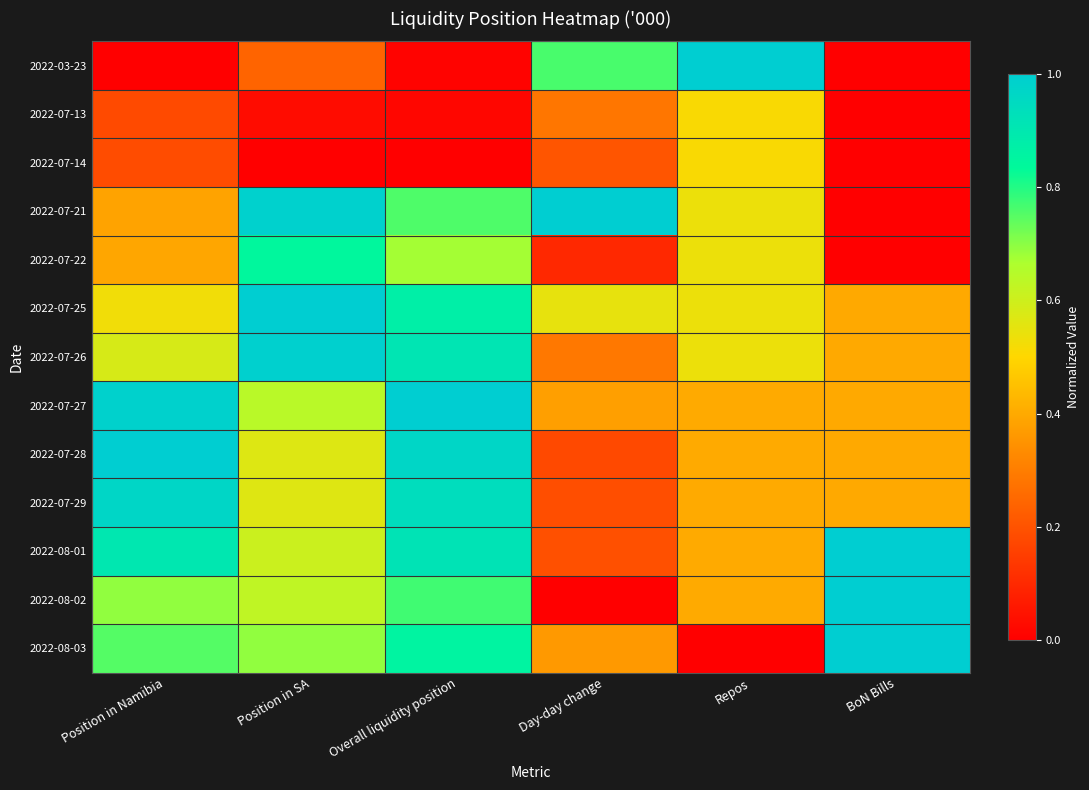

How many series are shown in this chart?

13